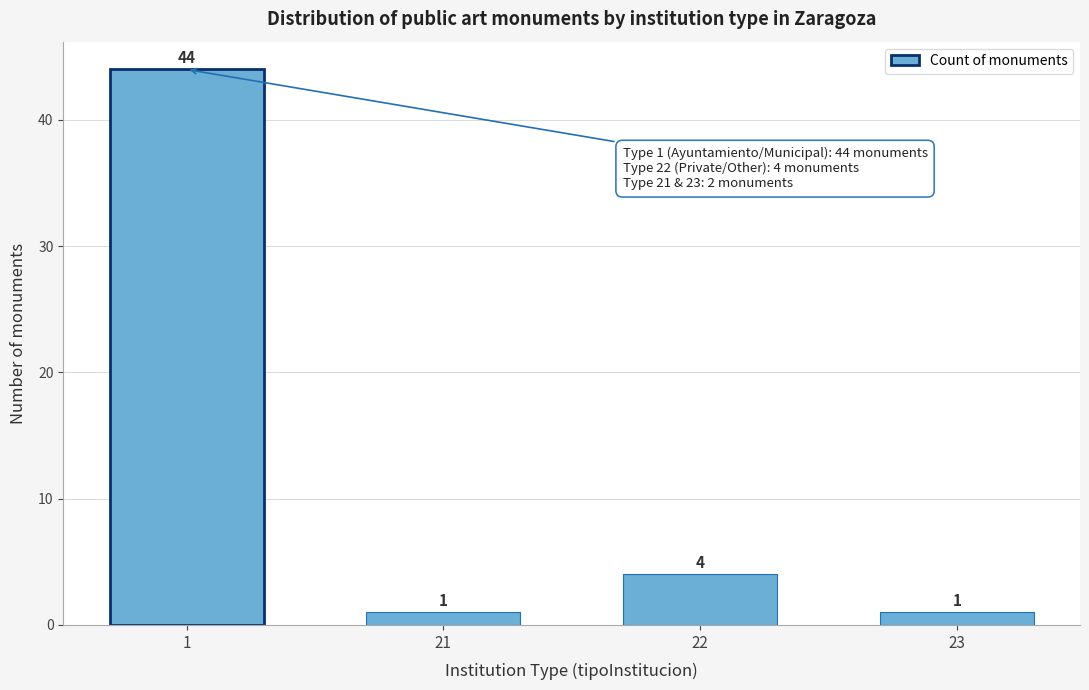

Reading left to right, what are all the values shown in this chart?

1=44	21=1	22=4	23=1